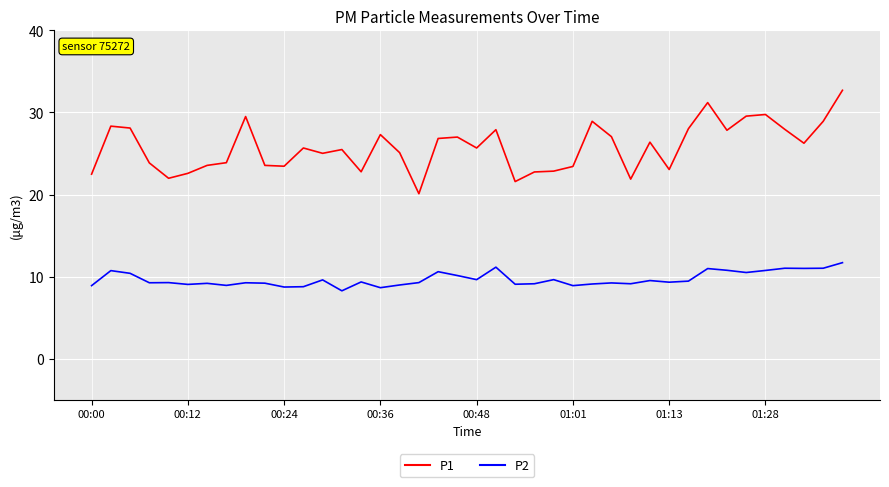

What is the maximum value for P2?

11.7